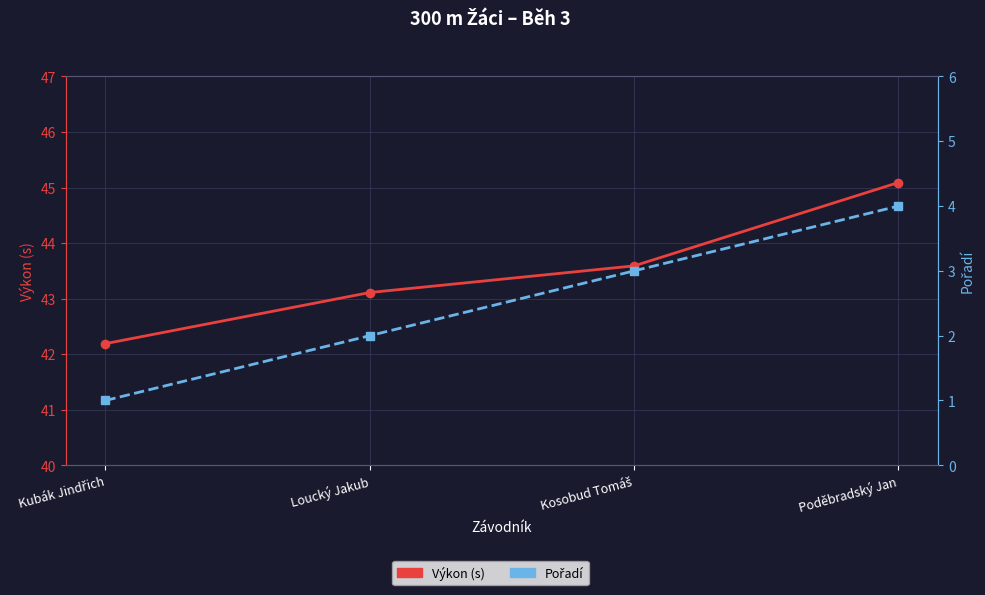

Rank the series by their maximum value, from highest to lowest.

Výkon (s), Pořadí